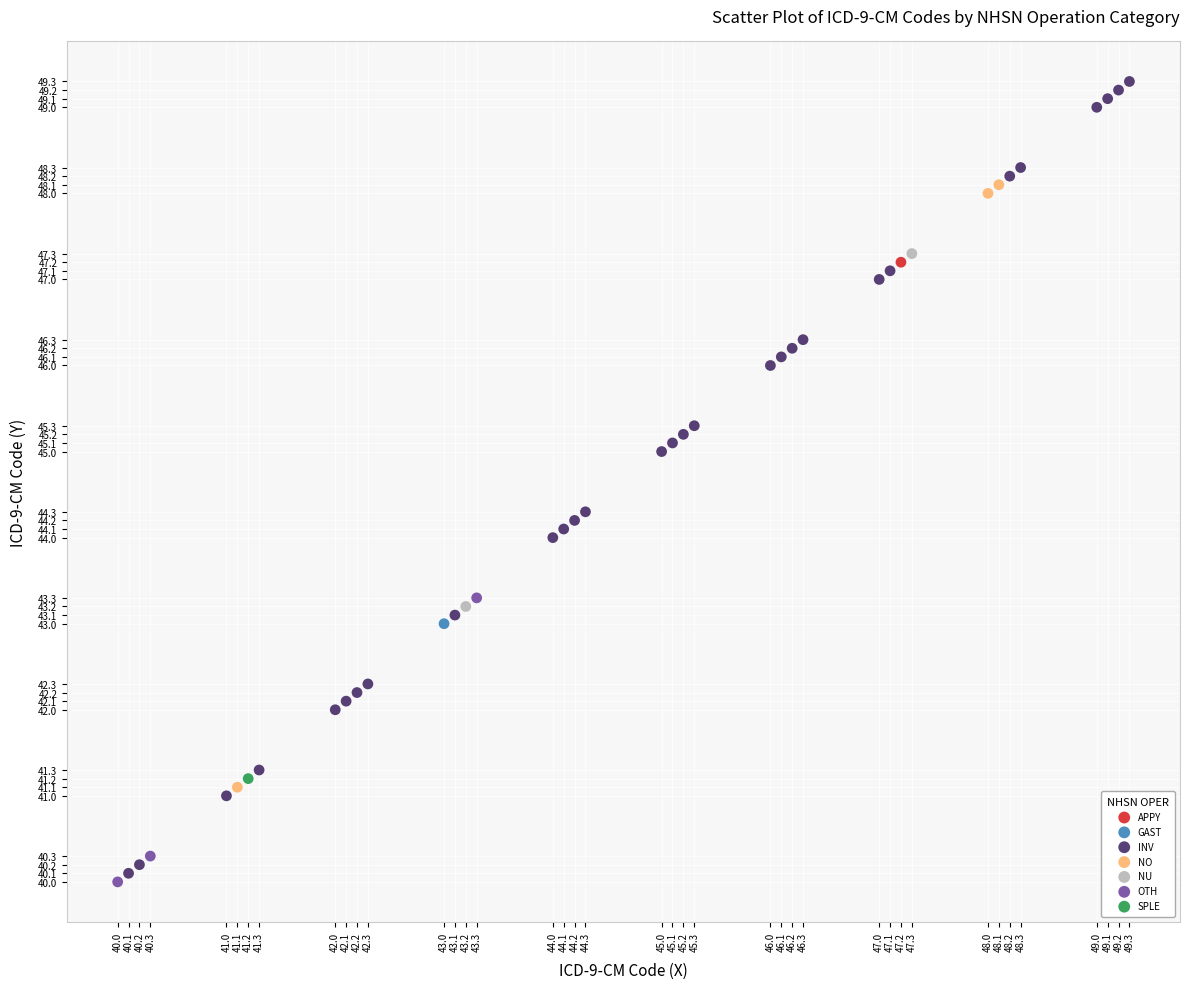

What are all the series names shown in the legend?

APPY, GAST, INV, NO, NU, OTH, SPLE